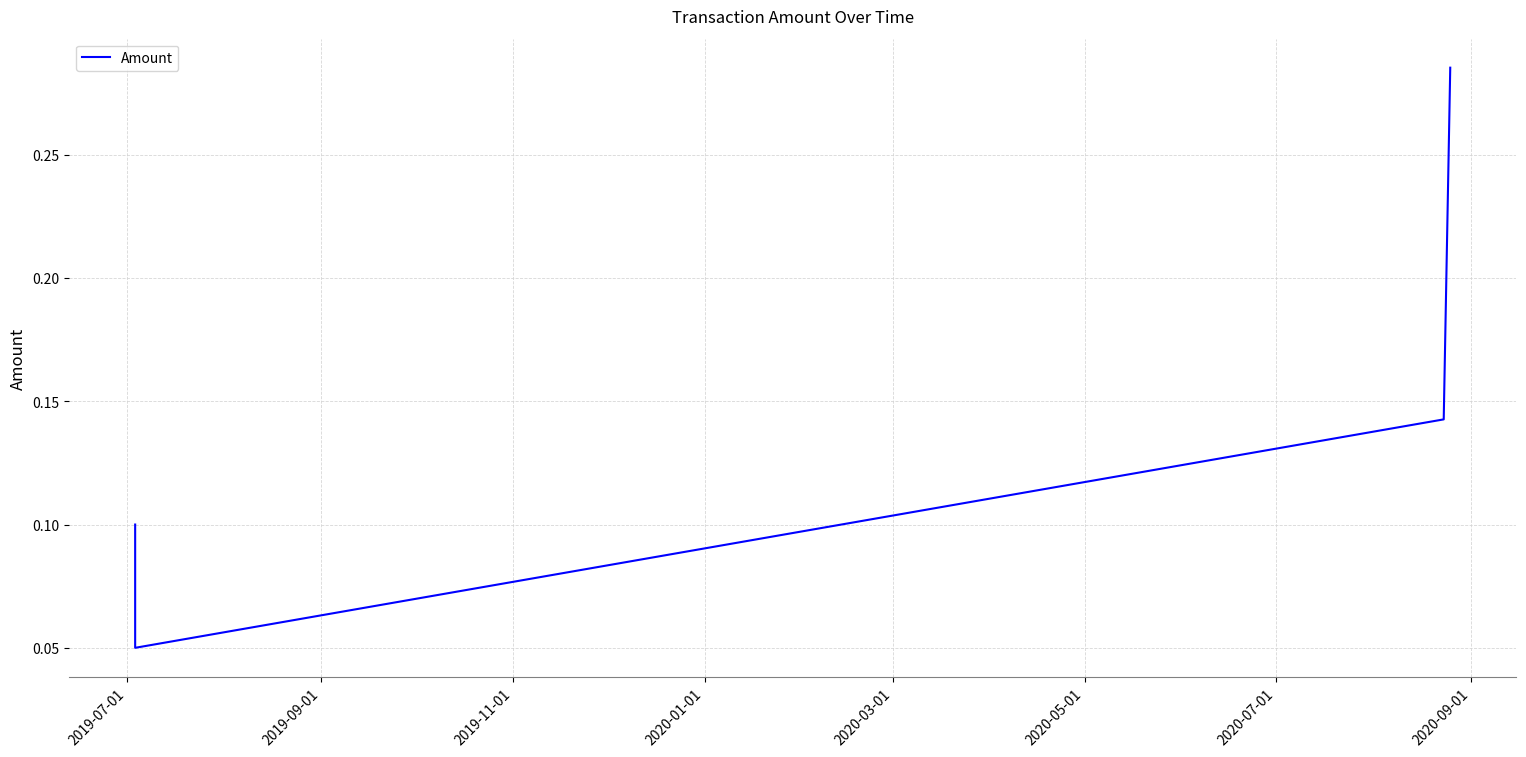

The chart shows a value of 0.1 at 2020-01-01. True or false?

False